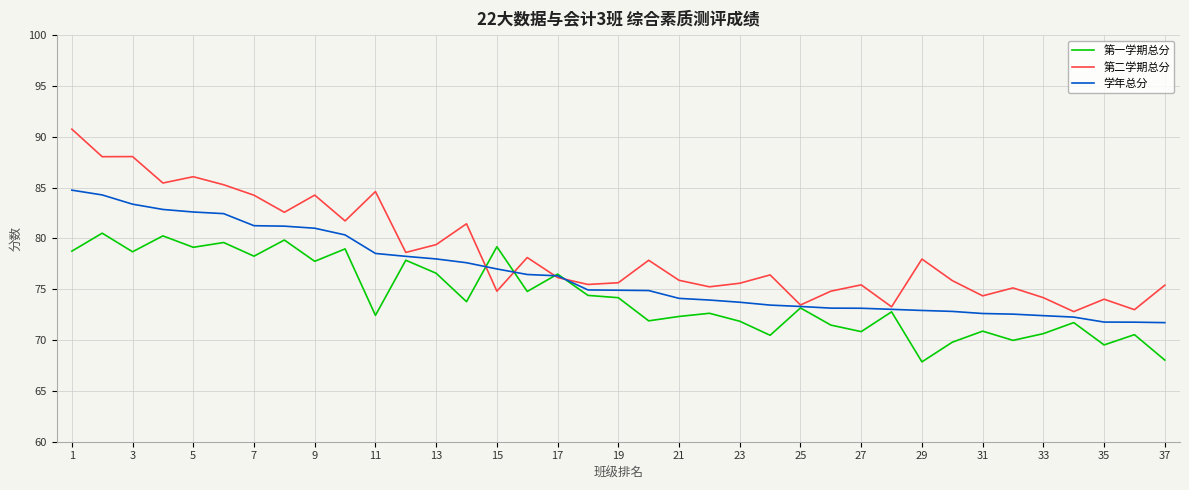

True or false: 第一学期总分 has more than 2 interior local peaks.

True